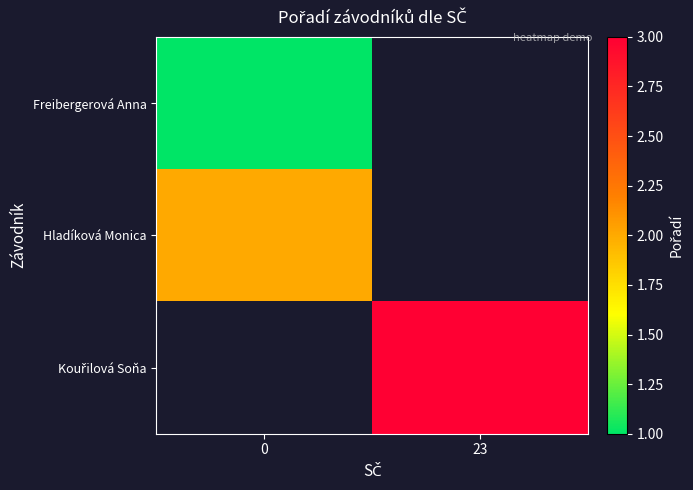

How many positive values does the Freibergerová Anna series have?

1